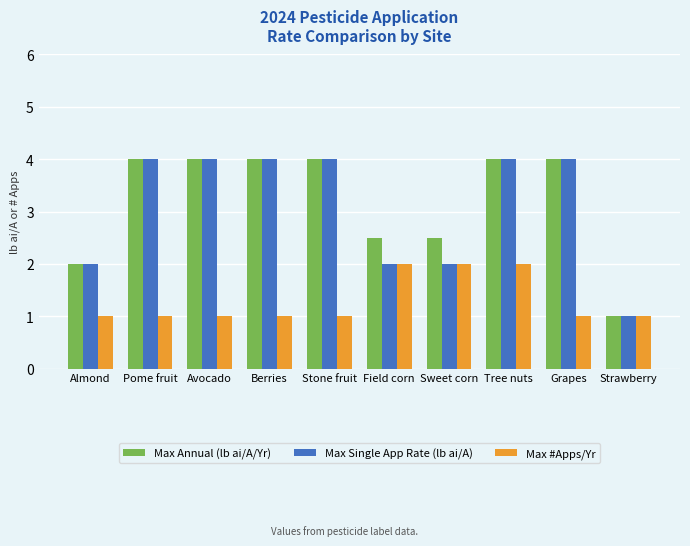

What is the minimum value shown in the chart?

1.0